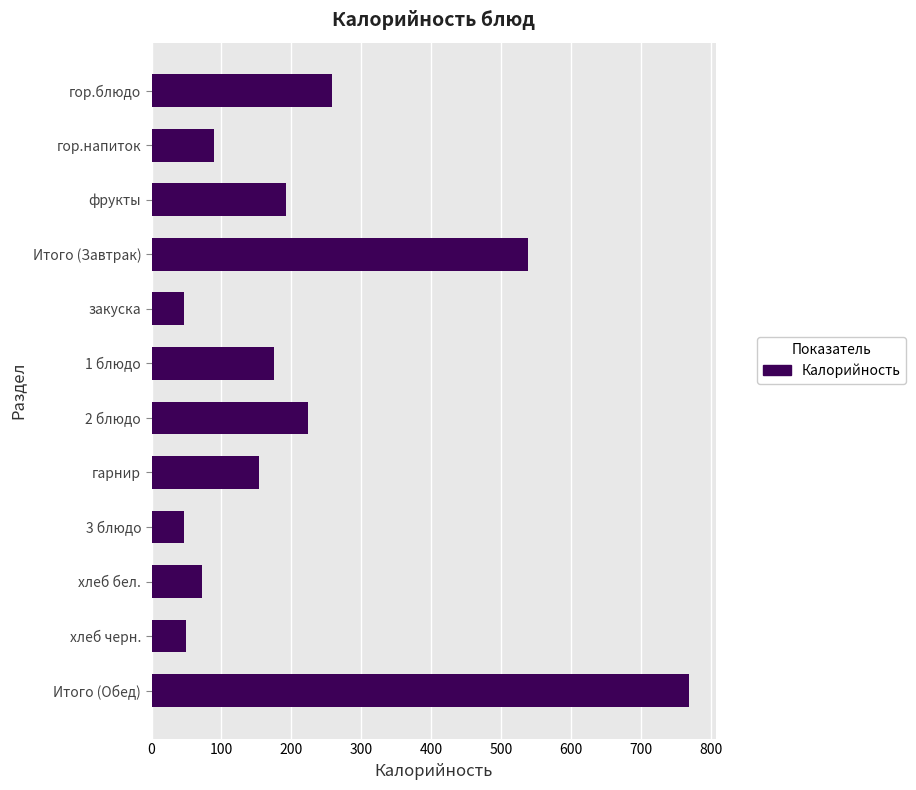

What is the label of the 1st bar from the bottom?

Итого (Обед)